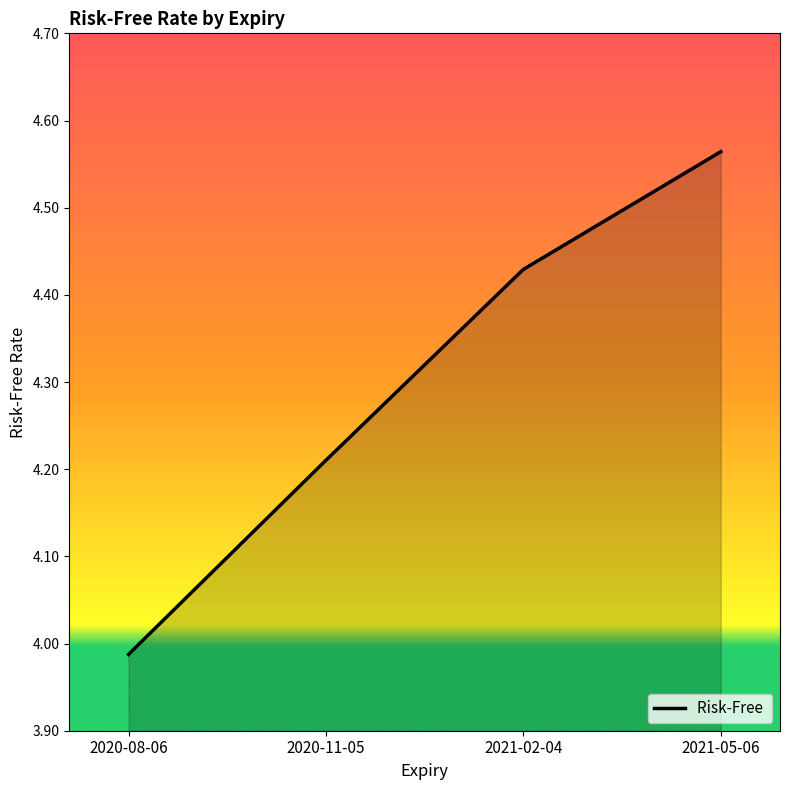

How many lines are shown in the chart?

1